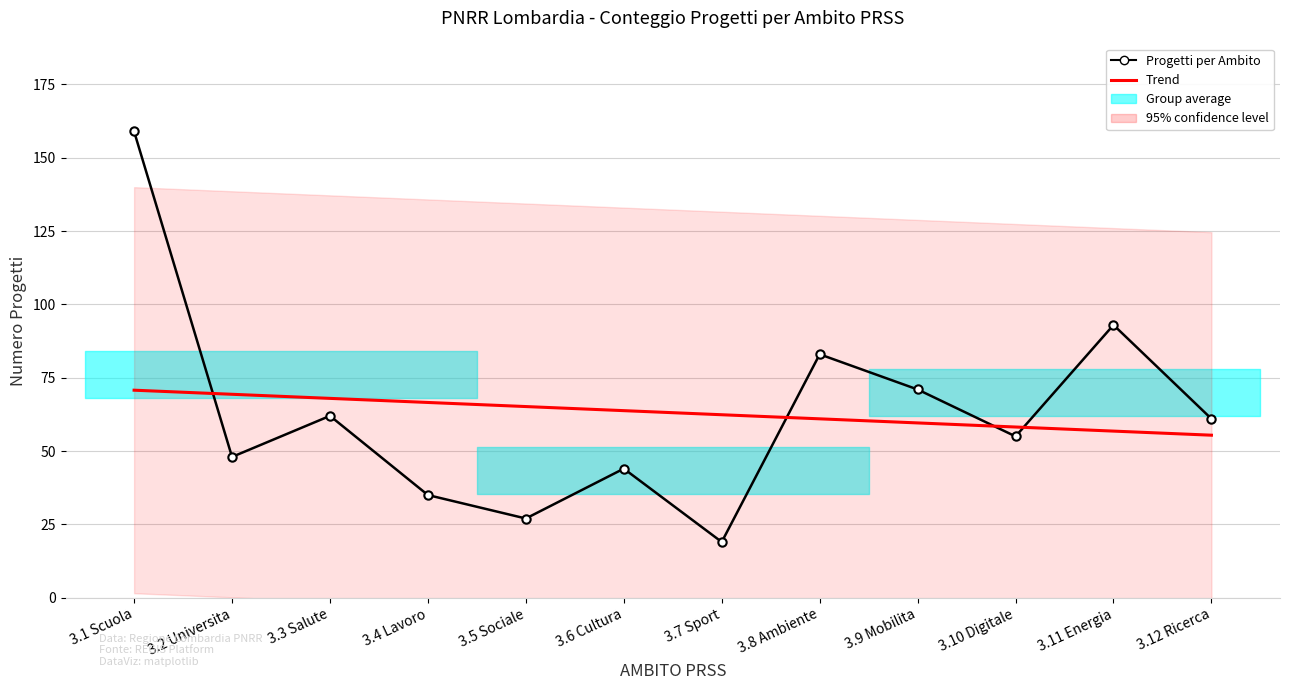

Reading right to left, what are all the values shown in this chart?

Progetti per Ambito: 3.12 Ricerca=61.0	3.11 Energia=93.0	3.10 Digitale=55.0	3.9 Mobilita=71.0	3.8 Ambiente=83.0	3.7 Sport=19.0	3.6 Cultura=44.0	3.5 Sociale=27.0	3.4 Lavoro=35.0	3.3 Salute=62.0	3.2 Universita=48.0	3.1 Scuola=159.0
Trend: 3.12 Ricerca=55.4	3.11 Energia=56.8	3.10 Digitale=58.2	3.9 Mobilita=59.6	3.8 Ambiente=61.0	3.7 Sport=62.4	3.6 Cultura=63.8	3.5 Sociale=65.2	3.4 Lavoro=66.6	3.3 Salute=68.0	3.2 Universita=69.4	3.1 Scuola=70.8